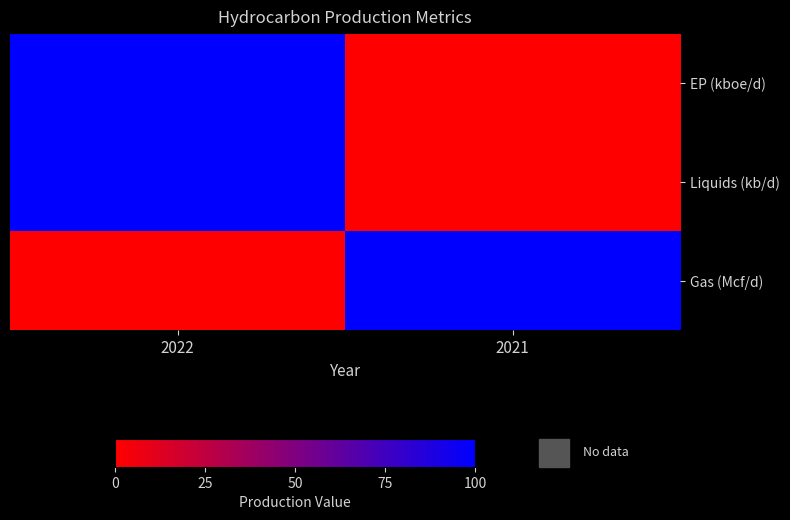

Rank the series by their maximum value, from highest to lowest.

EP (kboe/d), Liquids (kb/d), Gas (Mcf/d)